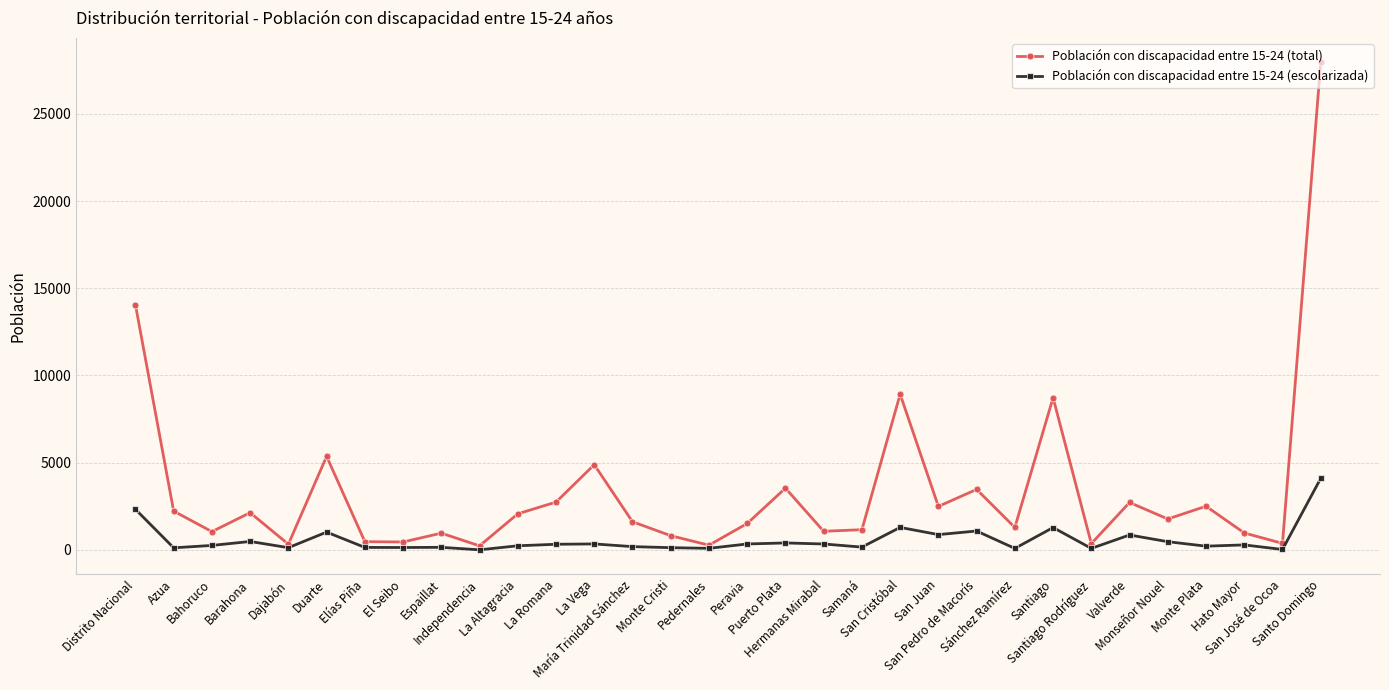

In Población con discapacidad entre 15-24 (total), how many points are higher than both neighbors (excluding endpoints)?

10